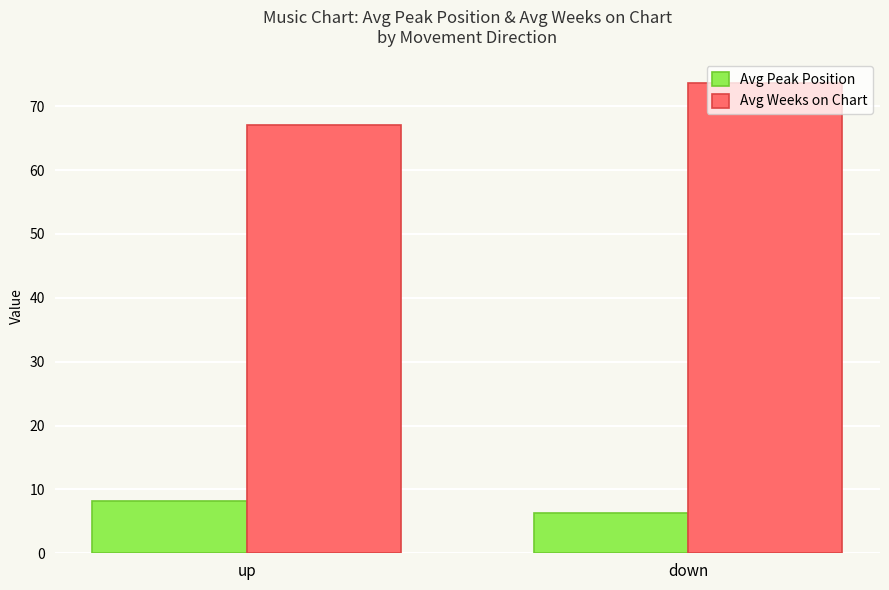

What is the total value across all series at up?

75.2